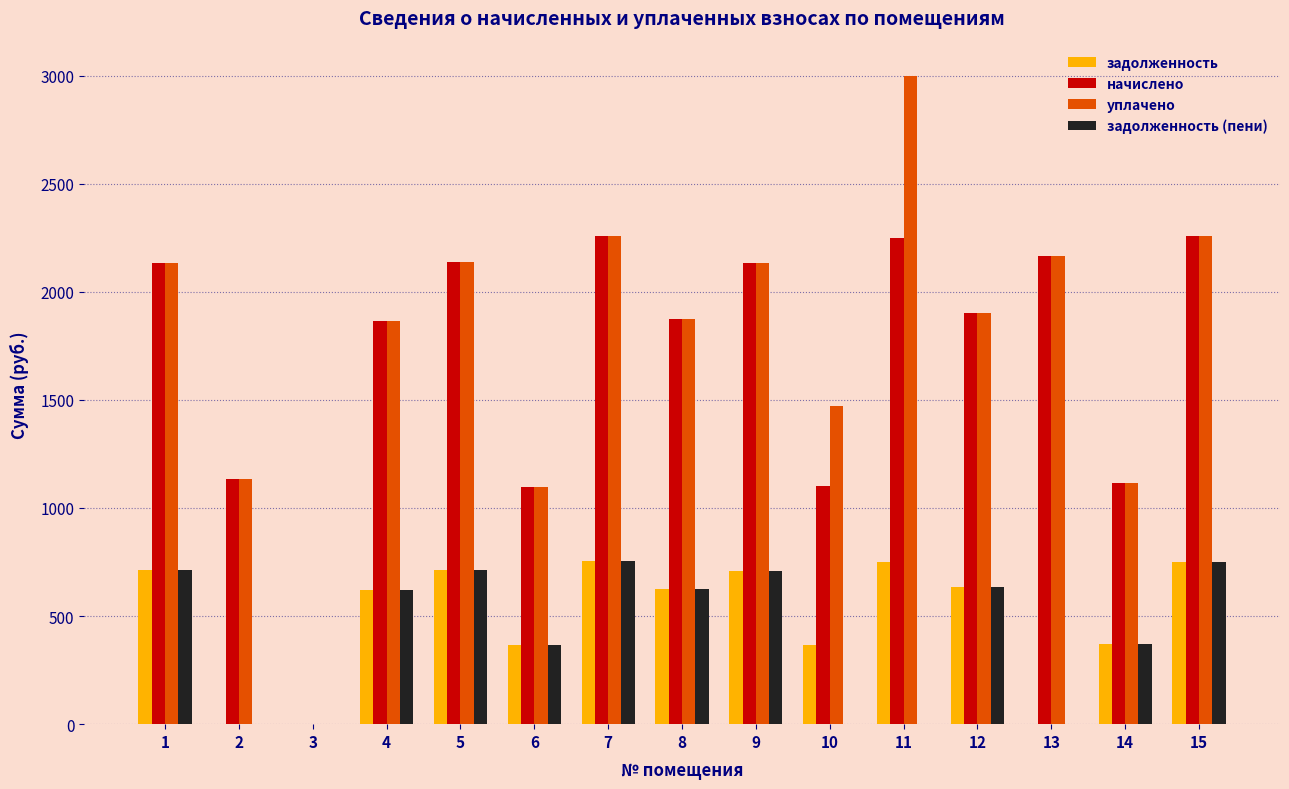

The value of задолженность at 10 is 367.5. True or false?

True